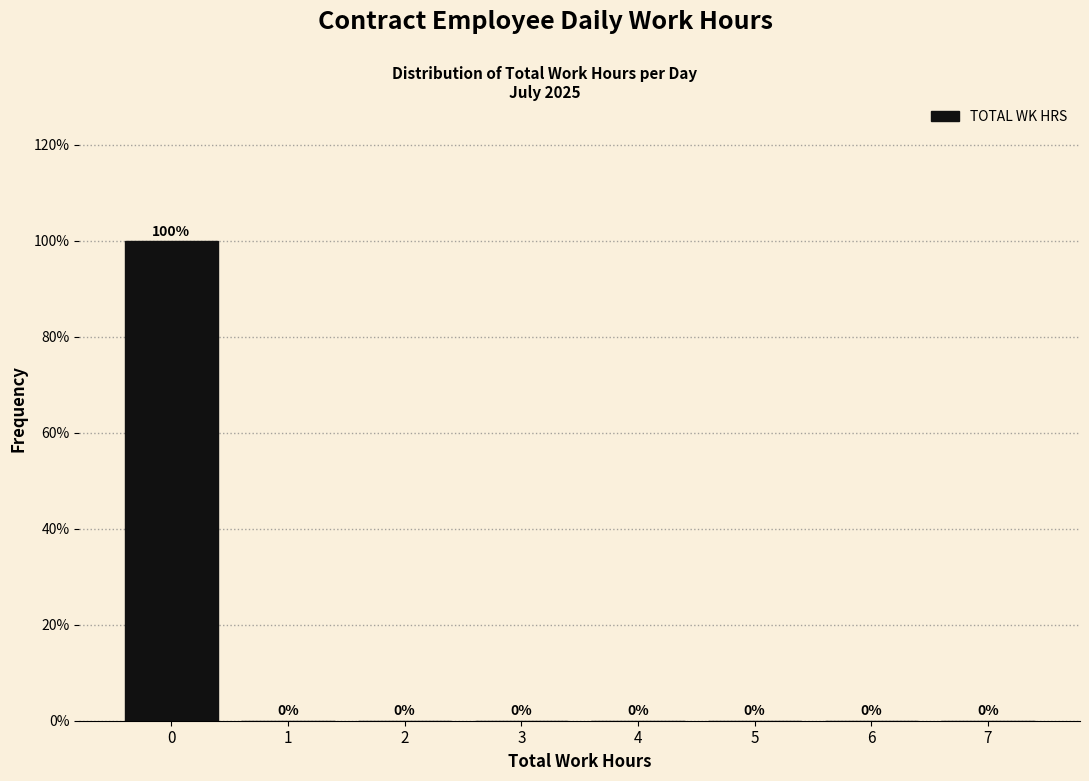

Reading left to right, list all the values displayed in this chart.

0=100	1=0	2=0	3=0	4=0	5=0	6=0	7=0